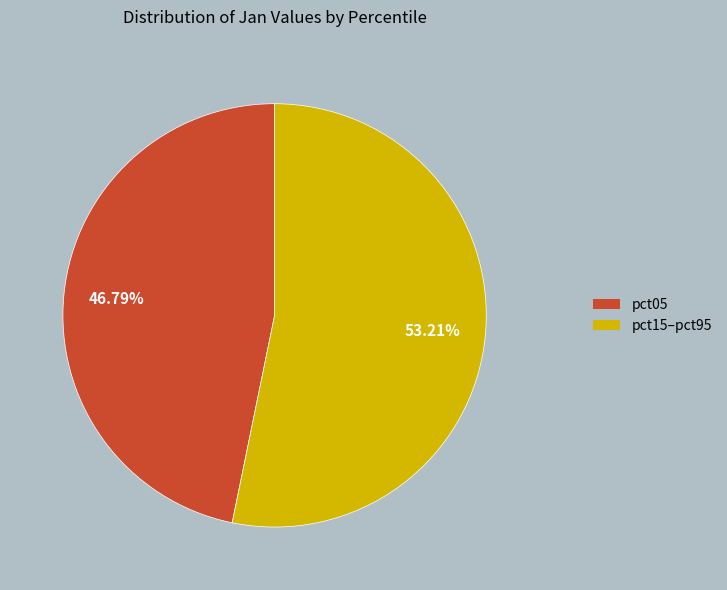

Does any single category account for the majority?

Yes